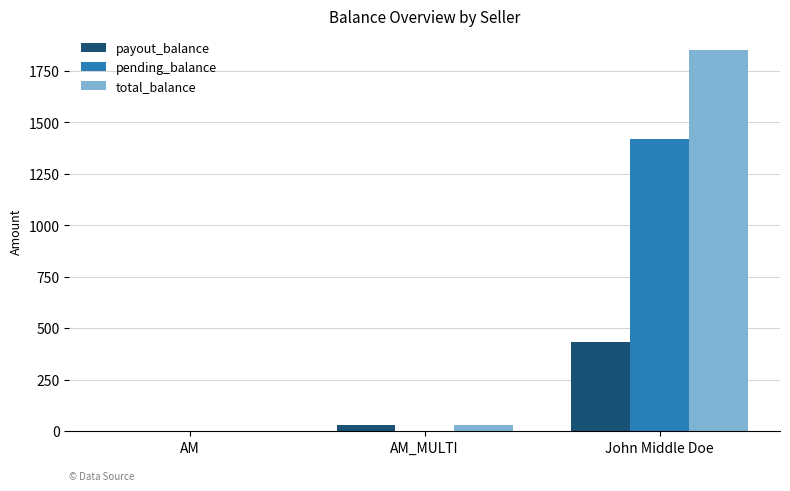

Read the total_balance value at John Middle Doe.

1854.0